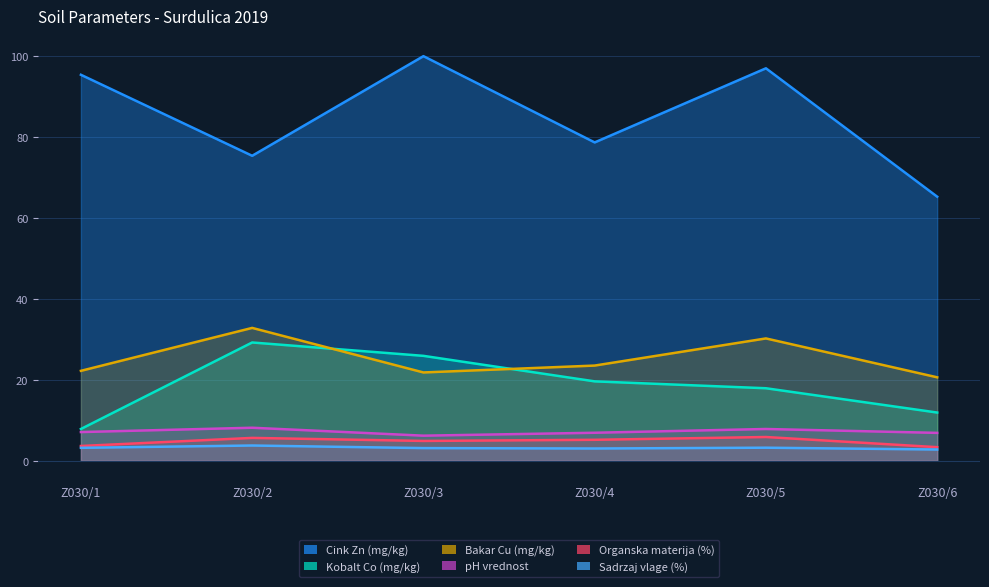

What is the spread (max minus min) of values at Z030/1?

92.1